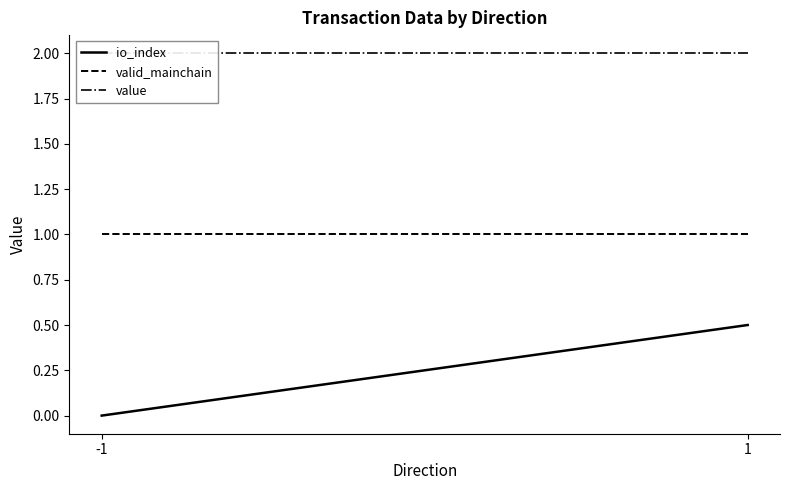

Which series has the widest spread of values?

io_index